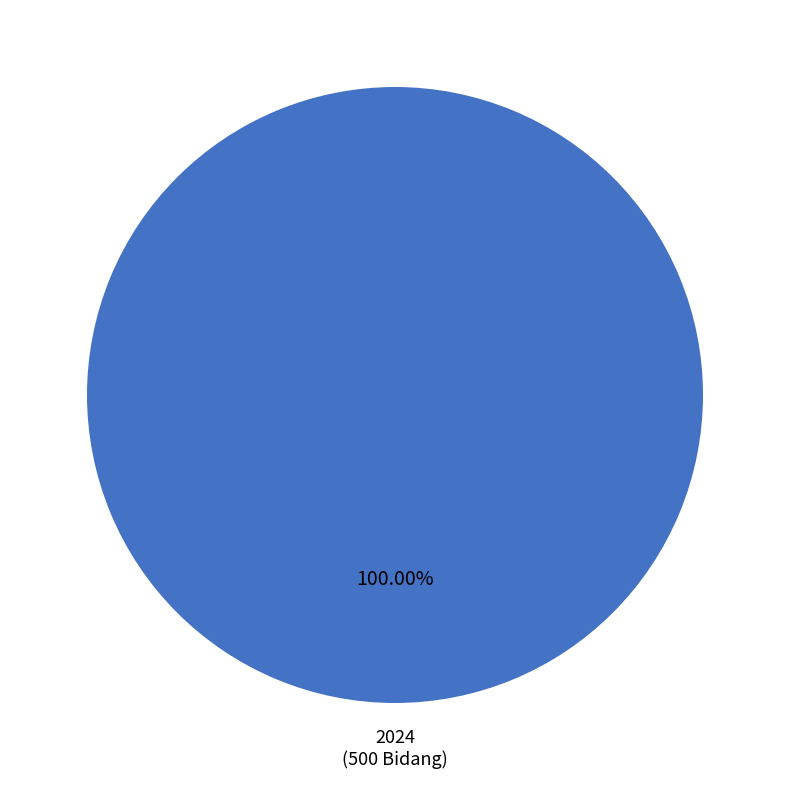

Is there any slice that represents more than half of the pie?

Yes